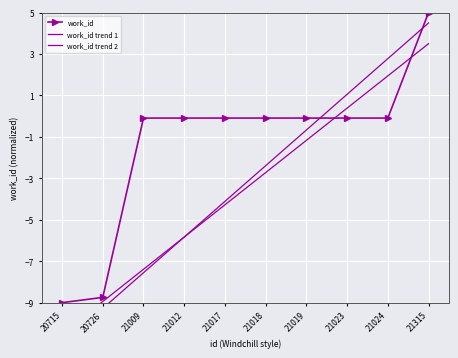

How many values in the work_id trend 1 series are below -2?

6